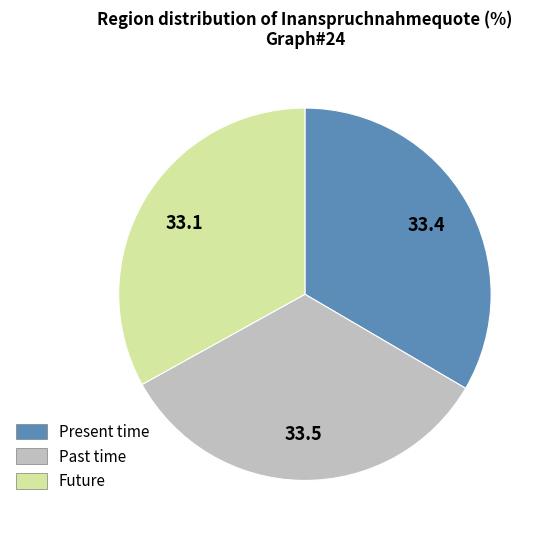

Is there any slice that represents more than half of the pie?

No